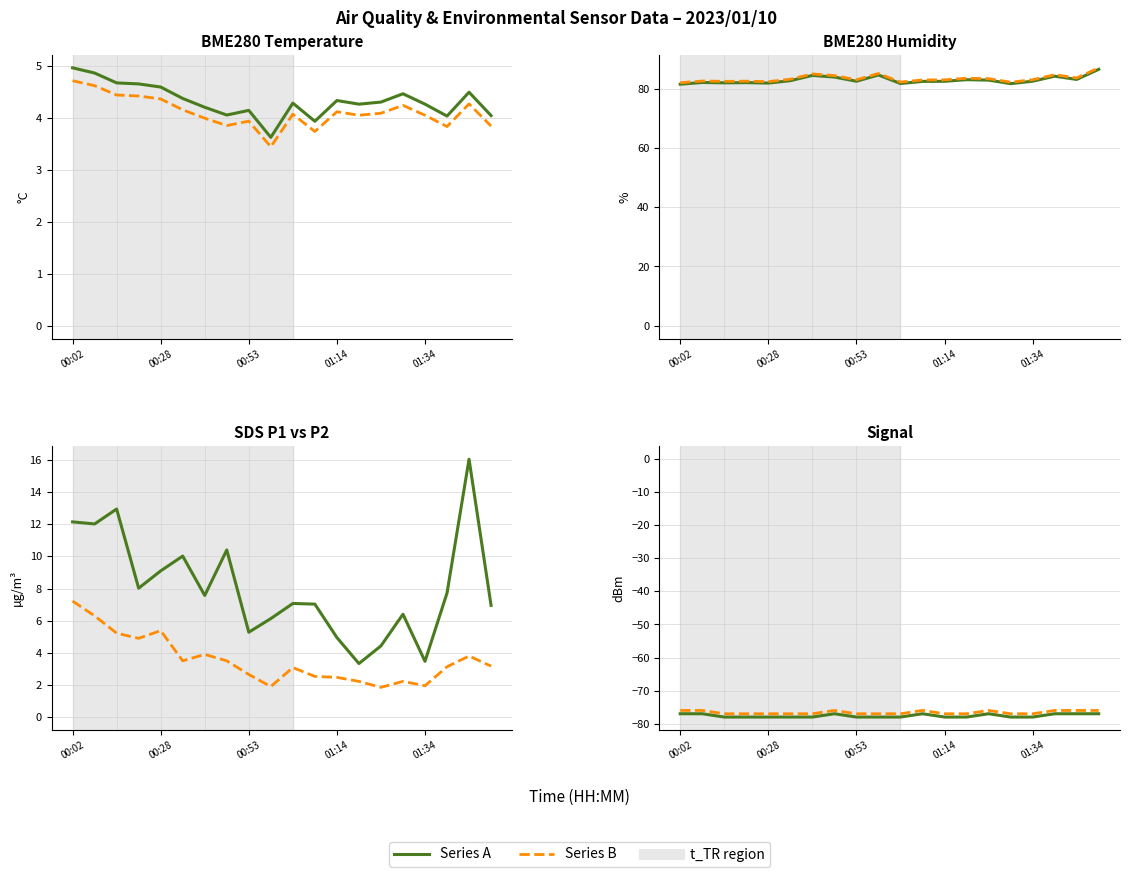

True or false: Signal has a value of -132.8 at 00:48.

False